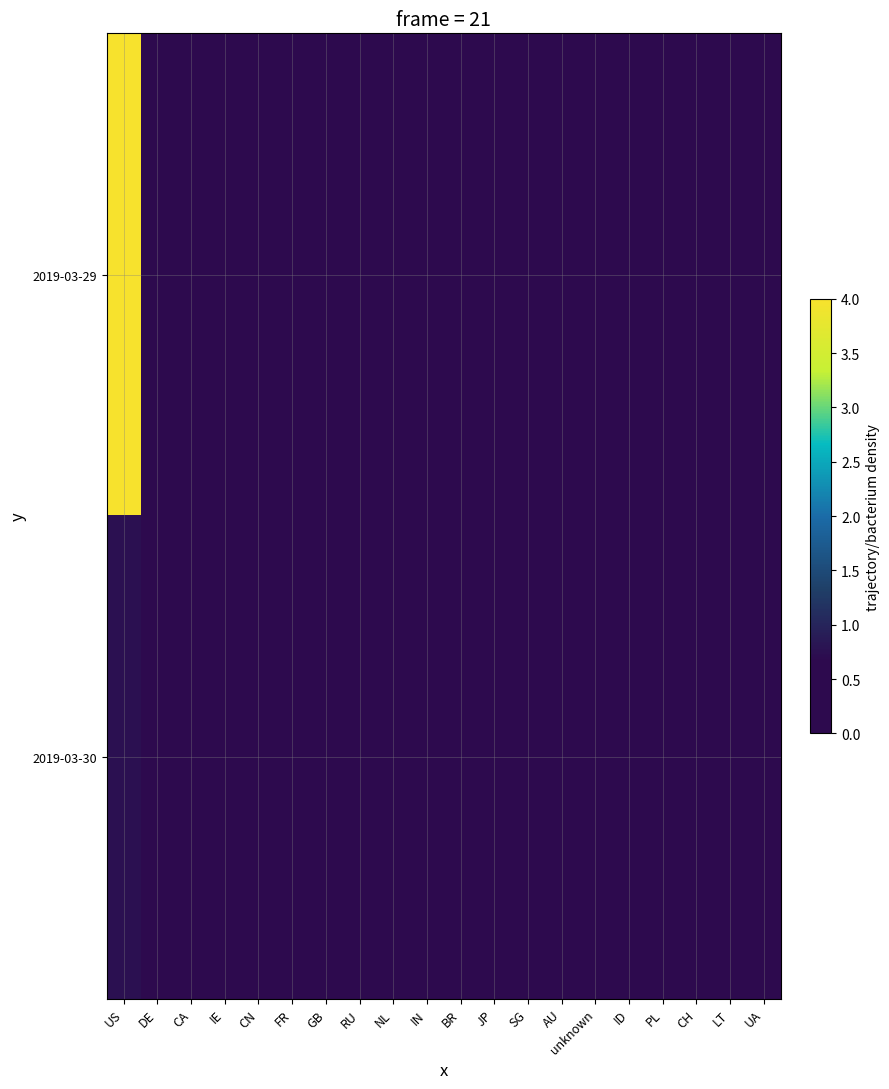

Reading right to left, list all the values displayed in this chart.

2019-03-29: UA=0.0	LT=0.0	CH=0.0	PL=0.0	ID=0.0	unknown=0.0	AU=0.0	SG=0.0	JP=0.0	BR=0.0	IN=0.1	NL=0.1	RU=0.1	GB=0.1	FR=0.1	CN=0.2	IE=0.2	CA=0.3	DE=0.4	US=4.0
2019-03-30: UA=0.0	LT=0.0	CH=0.0	PL=0.0	ID=0.0	unknown=0.0	AU=0.0	SG=0.0	JP=0.0	BR=0.0	IN=0.0	NL=0.0	RU=0.0	GB=0.0	FR=0.0	CN=0.1	IE=0.0	CA=0.1	DE=0.1	US=0.8